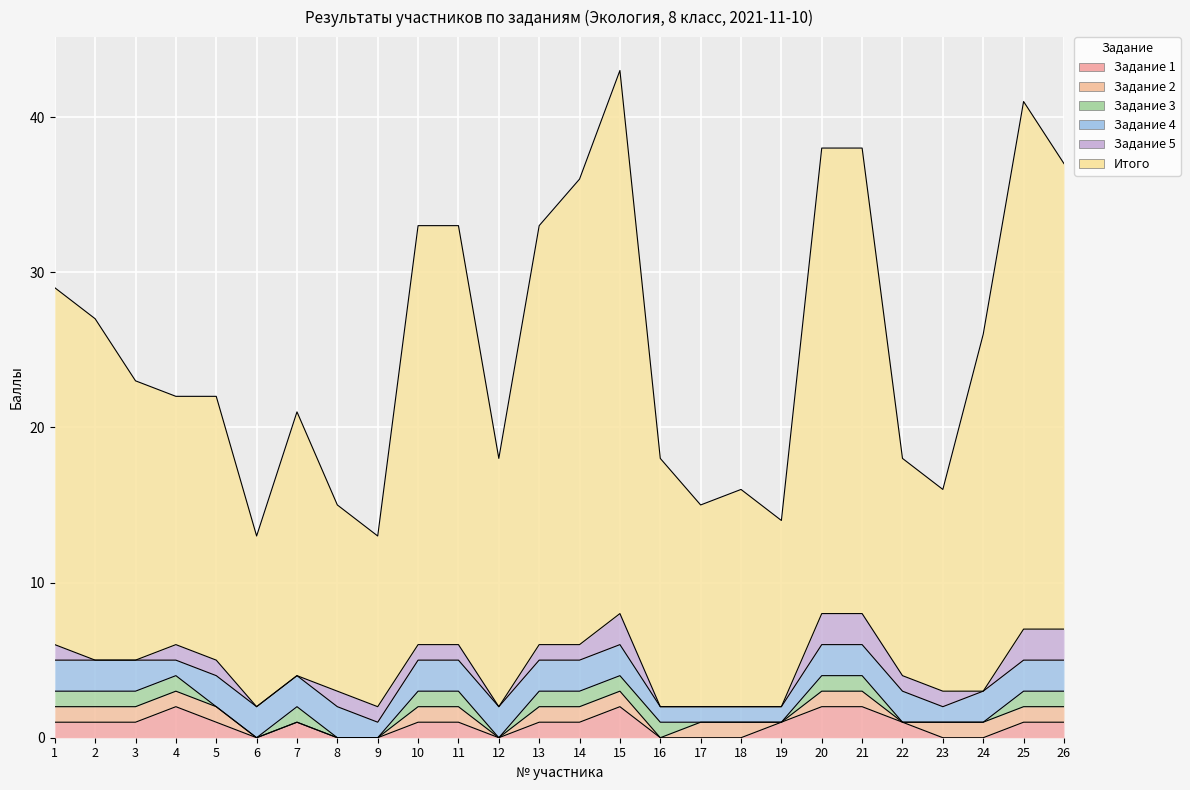

Count the Задание 4 values in the range 1 to 2.

26